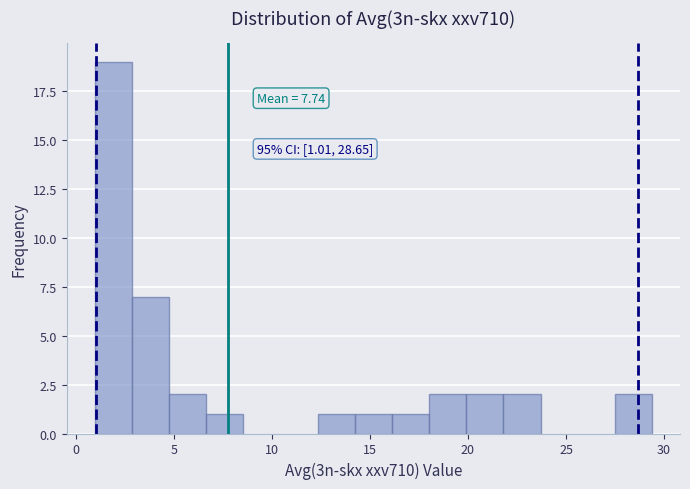

Around what value on the x-axis is the tallest bar? Give the approximate position of its centre, as read against the axis.

2.0